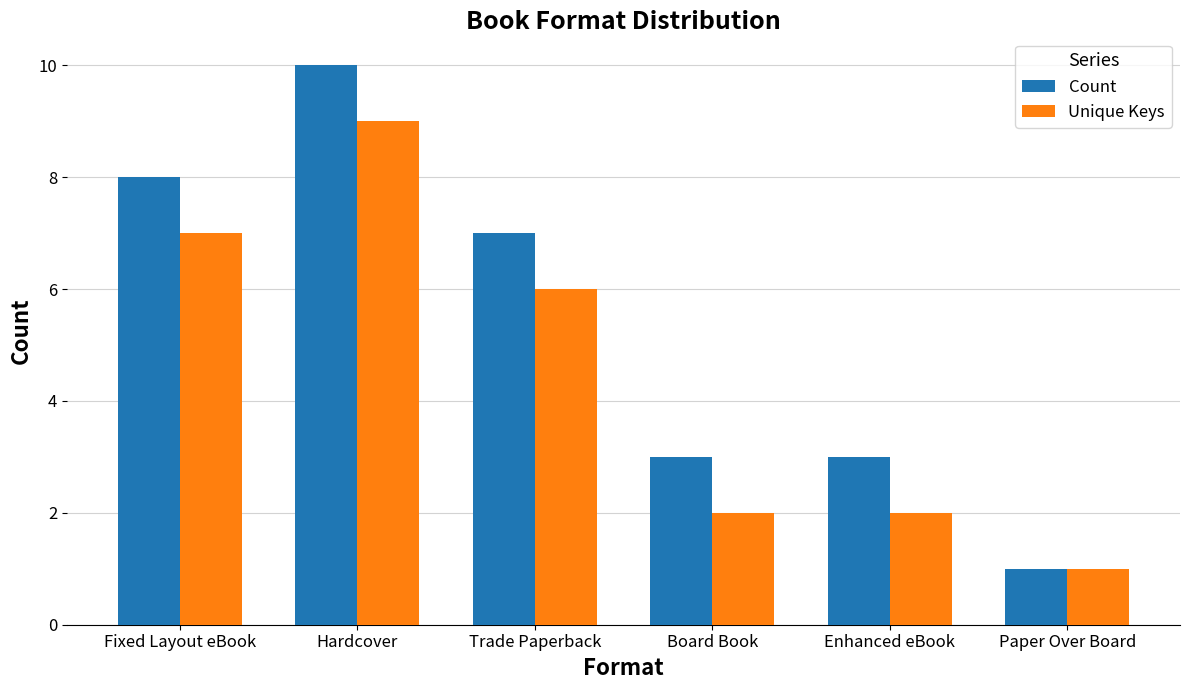

Are the bars grouped side by side (vs. stacked)?

Yes